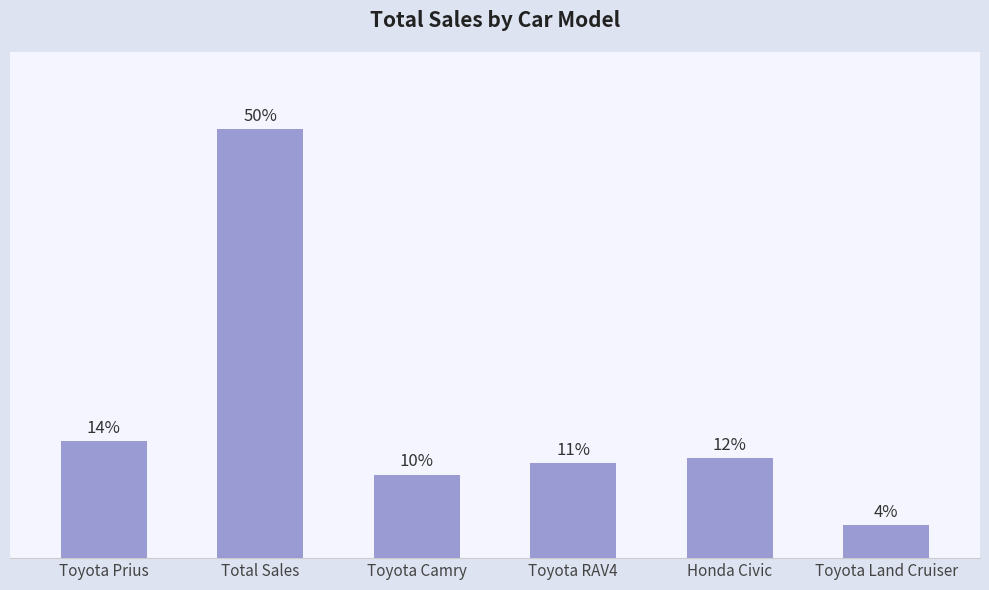

What is the difference between the values at Toyota Land Cruiser and Toyota Camry?

18